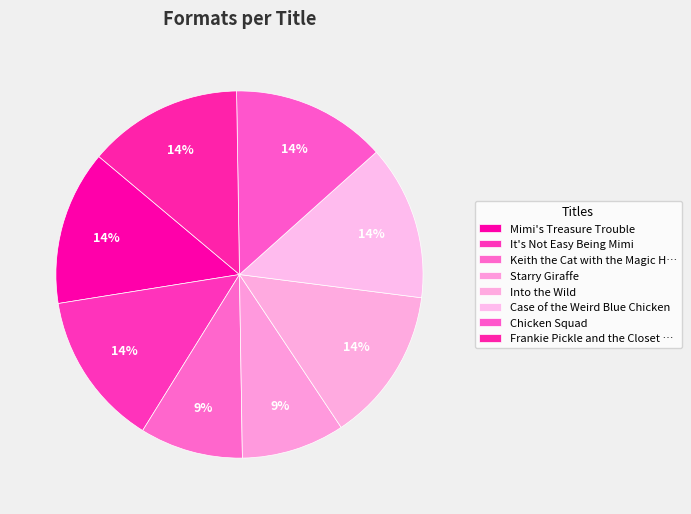

Count the number of slices in the pie.

8